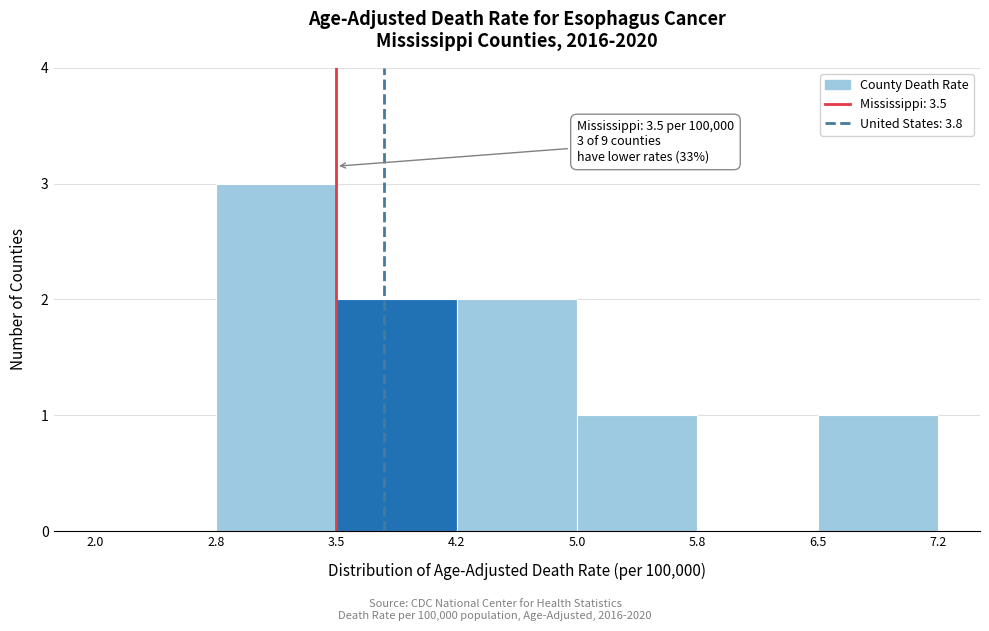

Over which range of the x-axis is the bar tallest?

2.8 to 3.5